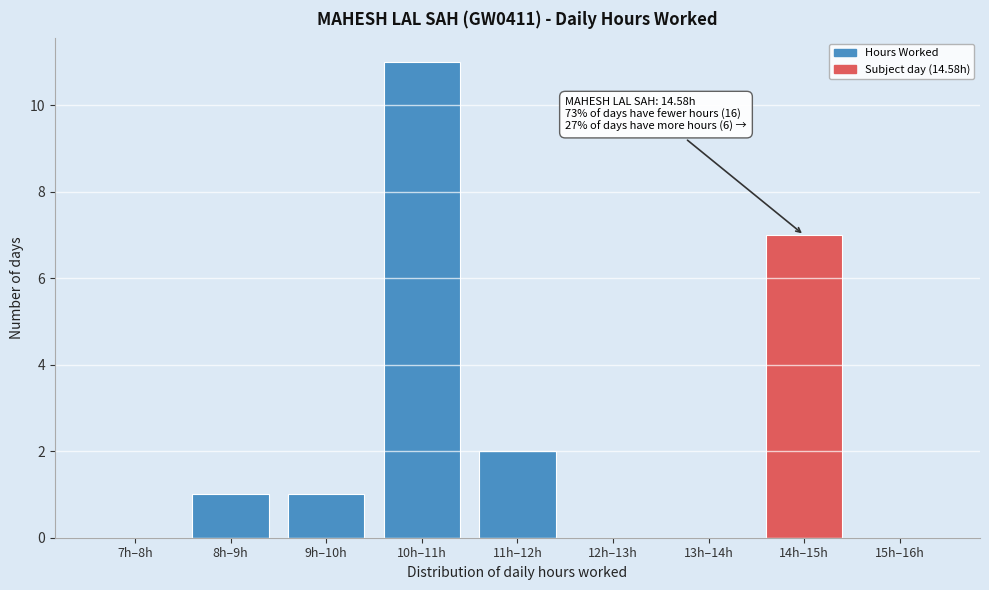

Reading left to right, extract all data points from this chart.

7h–8h=0	8h–9h=1	9h–10h=1	10h–11h=11	11h–12h=2	12h–13h=0	13h–14h=0	14h–15h=7	15h–16h=0